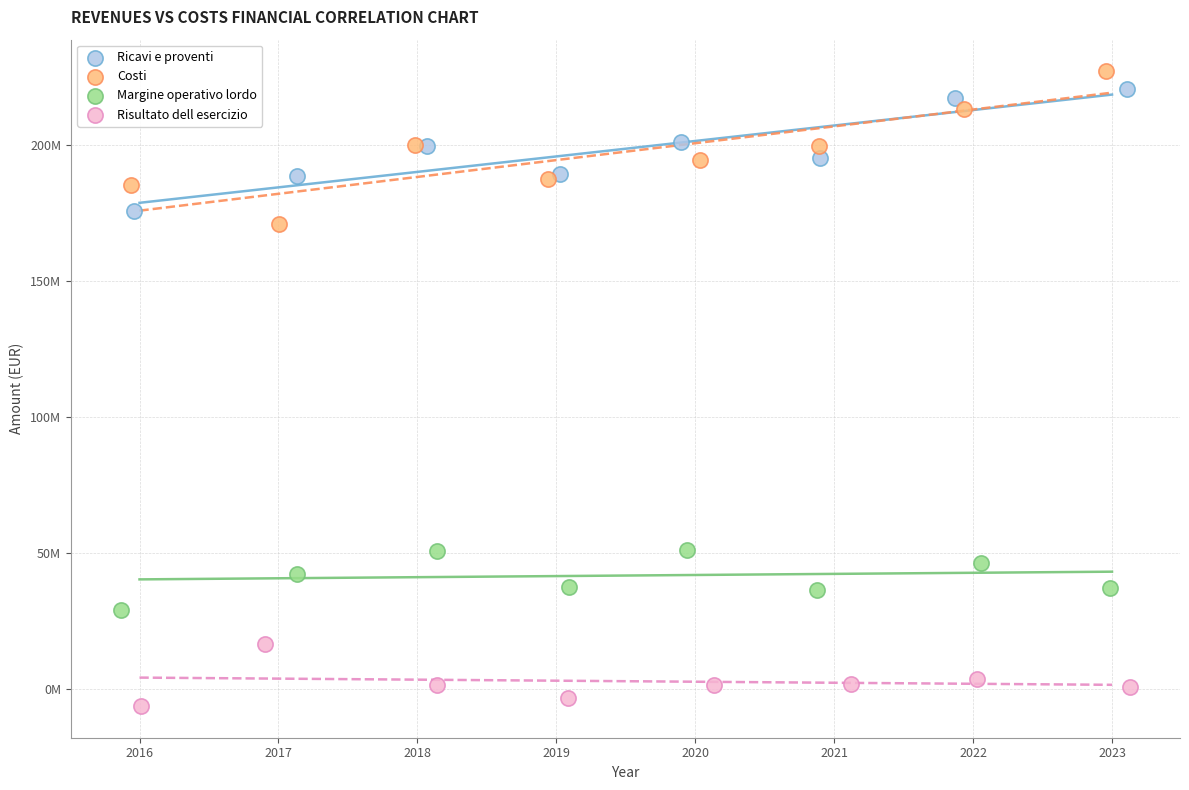

Which series reaches the maximum Y coordinate?

Costi